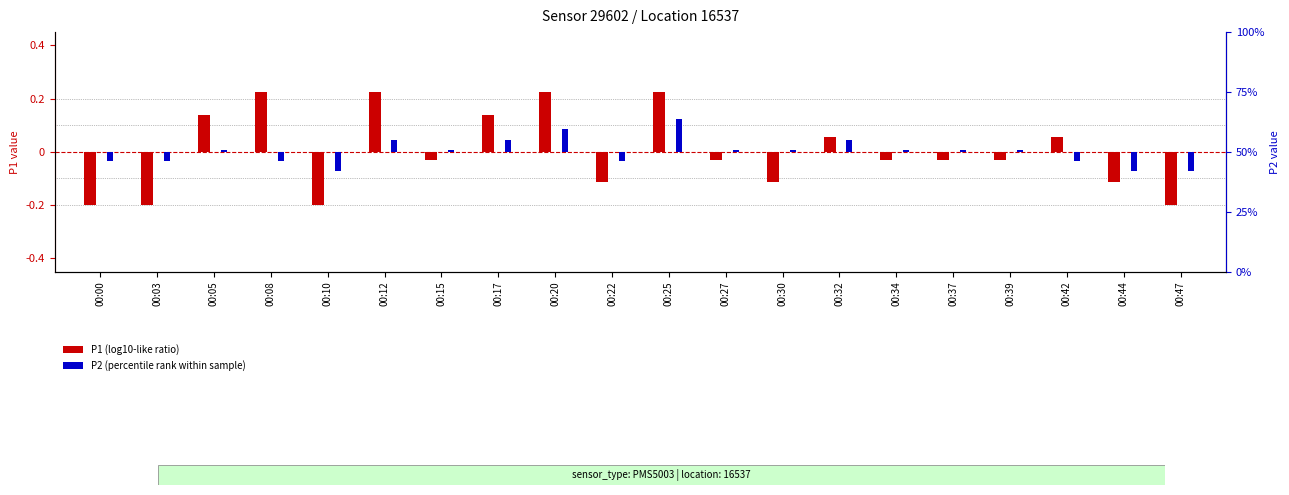

What is the difference between the maximum and minimum values in the P2 (centered) series?

0.2